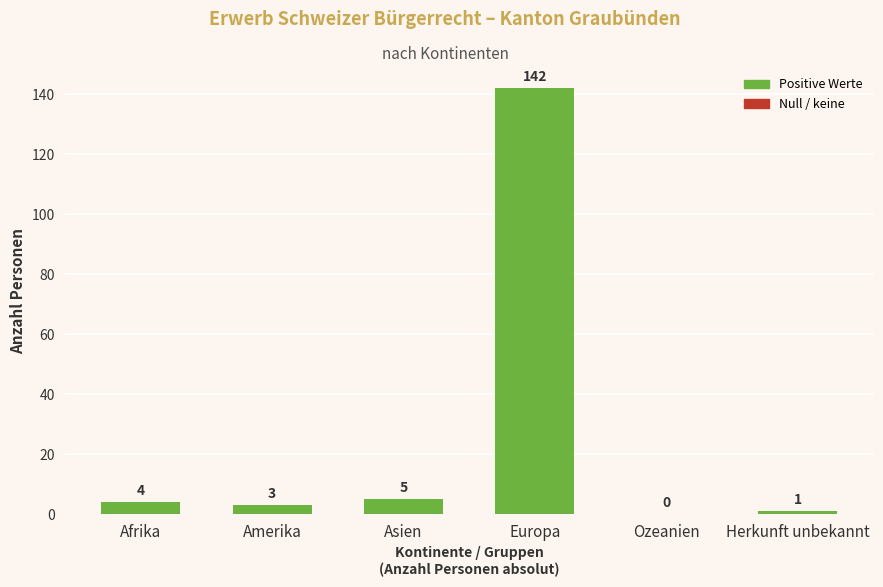

Which category has the highest value across all series?

Europa